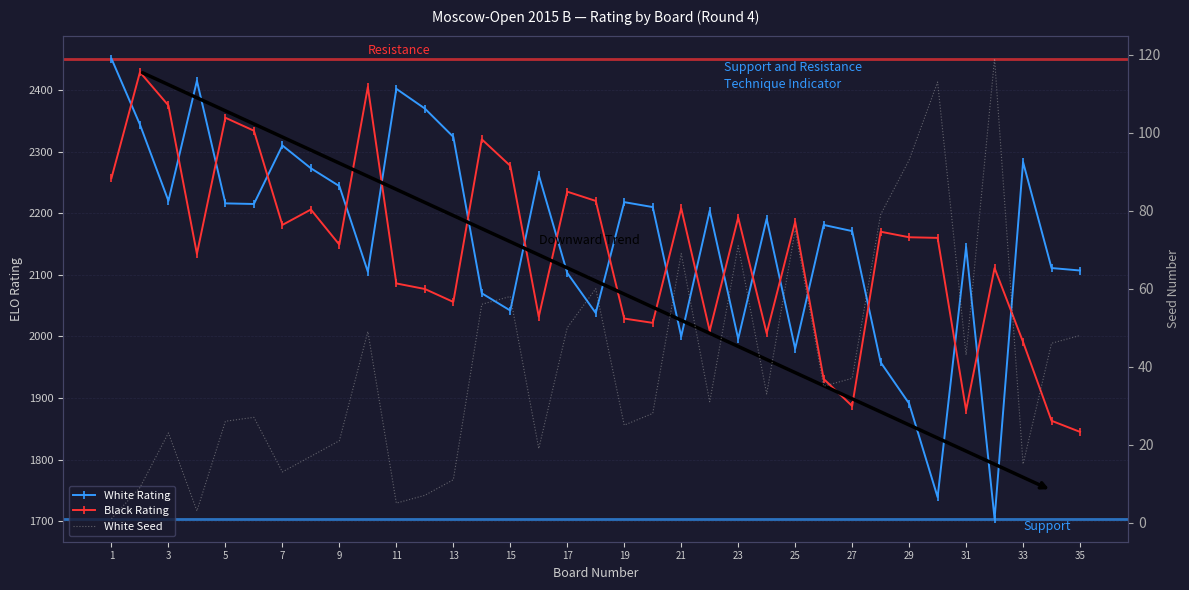

True or false: White Seed has more than 1 interior local peaks.

True